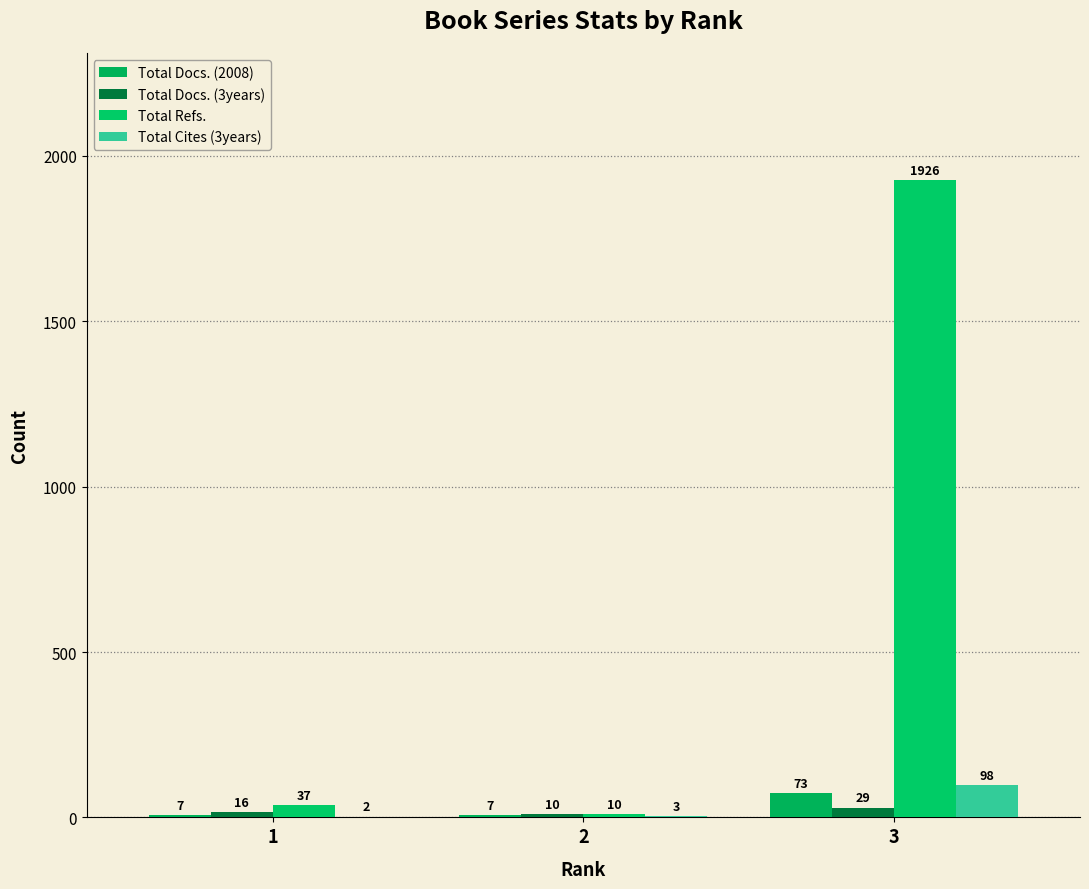

How many groups of bars are there?

3